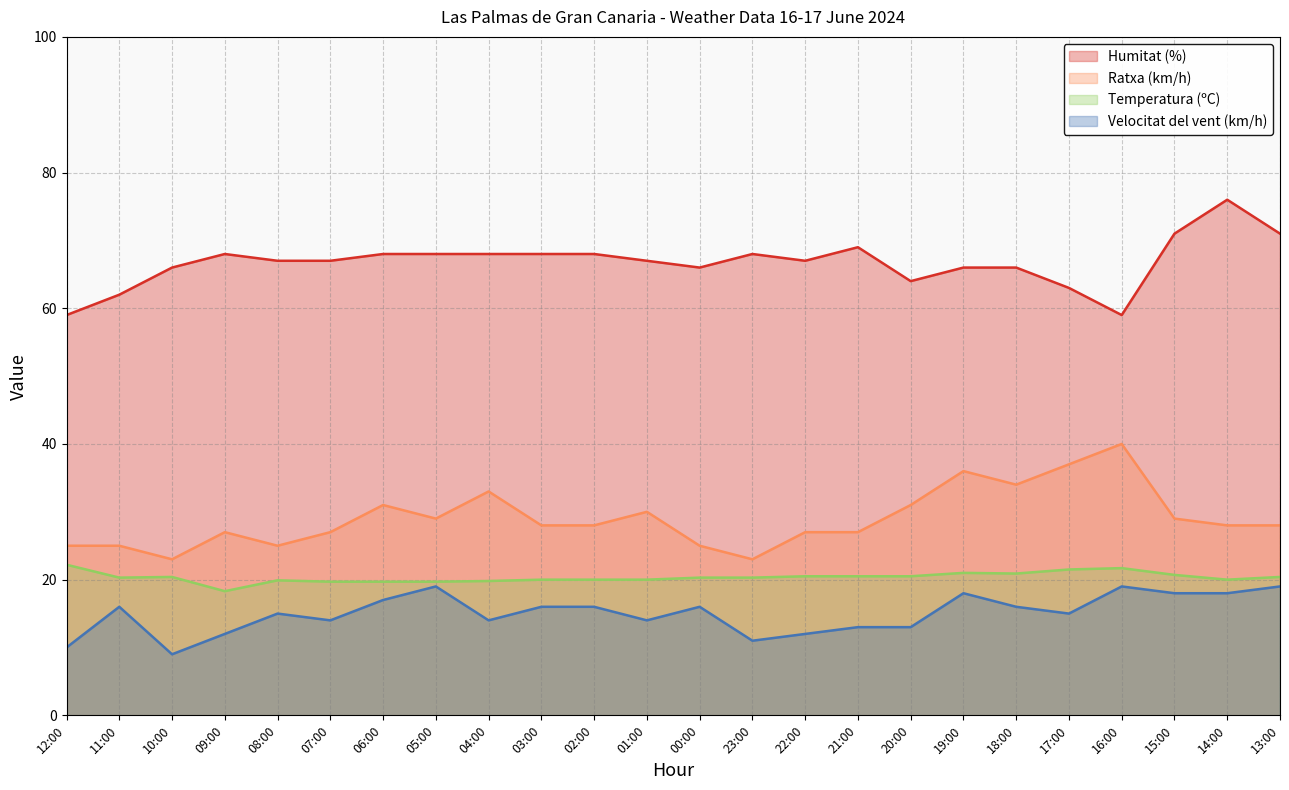

What is the approximate value of Humitat (%) at 13:00?

71.0